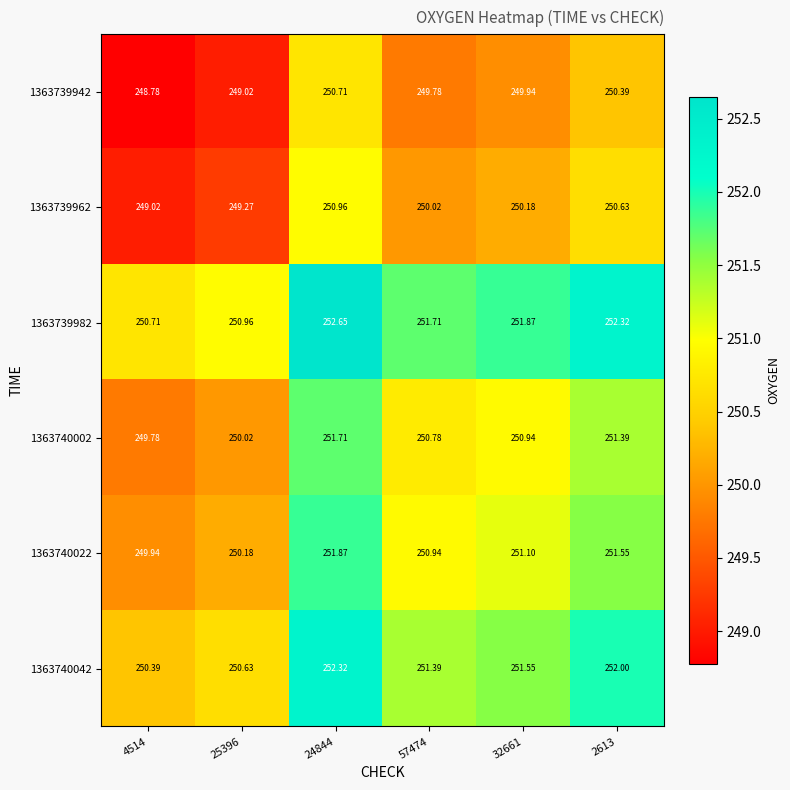

Is the value of 1363739942 at 24844 greater than the value of 1363740042 at 4514?

Yes